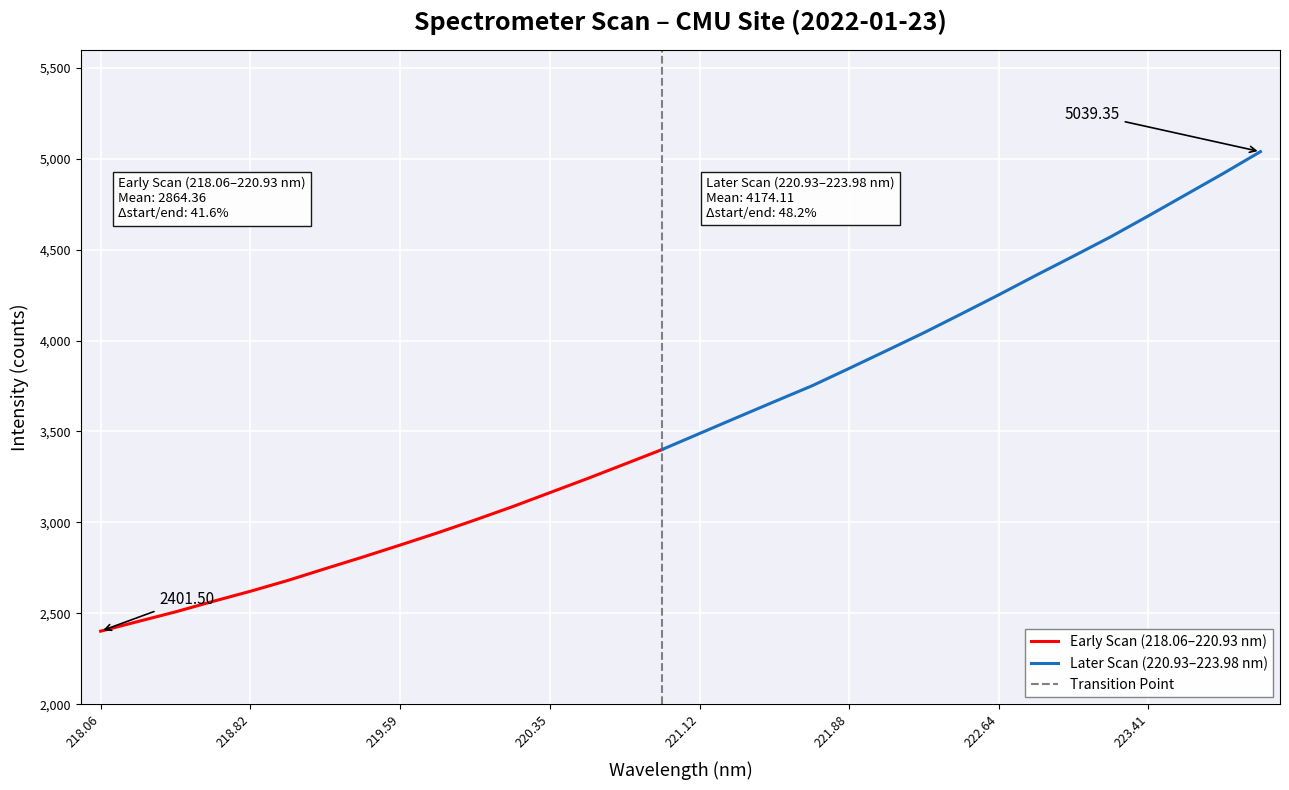

The value at 222.8355 is 6673.8. True or false?

False